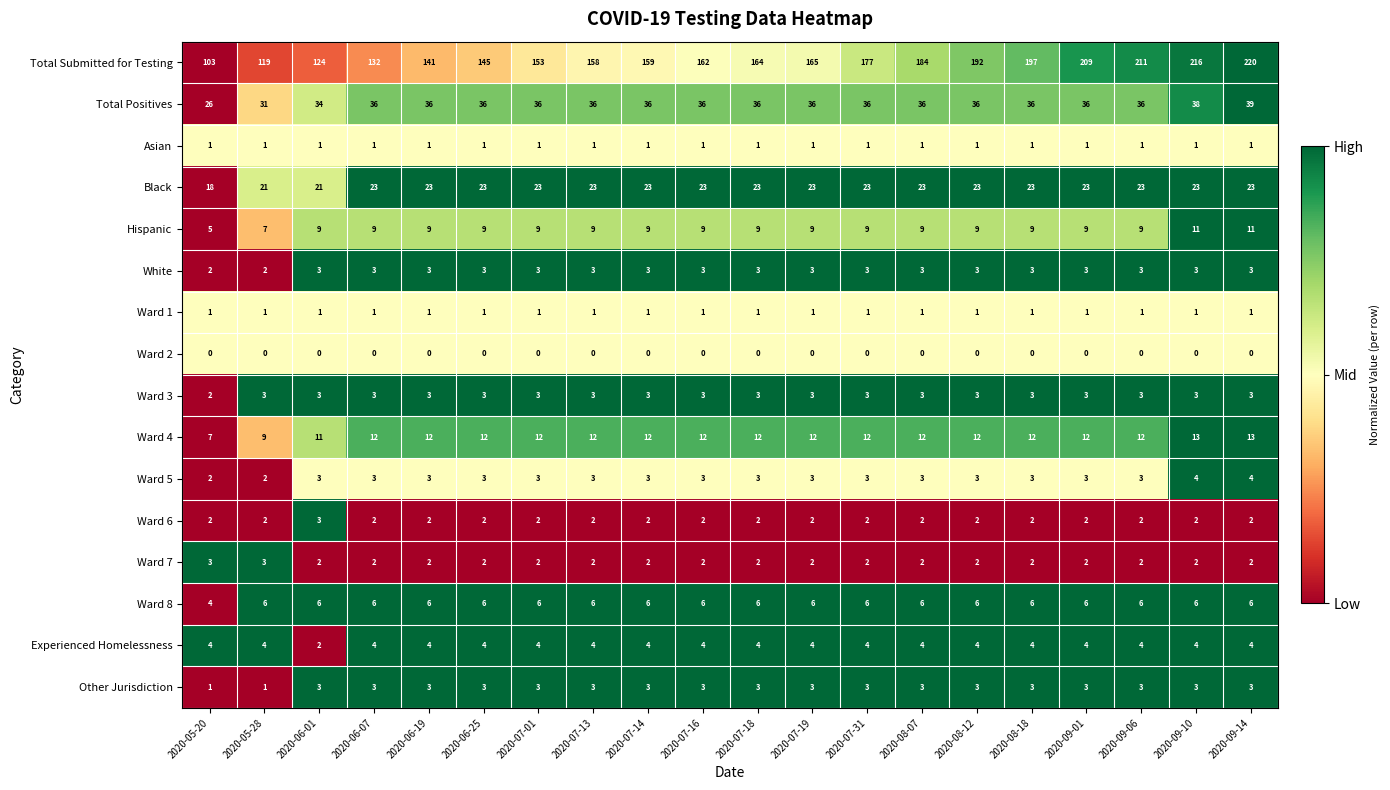

Is it true that Ward 6 equals 2 at 2020-07-18?

True